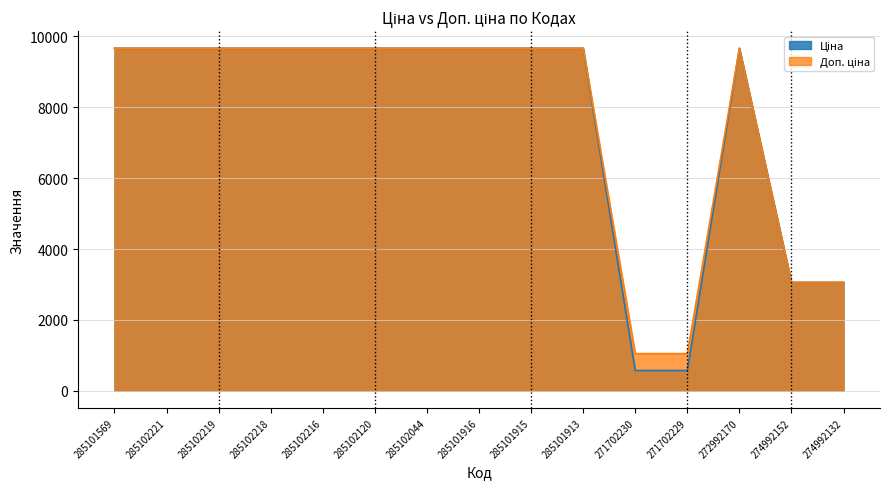

What is the lowest value of the Ціна series?

571.6